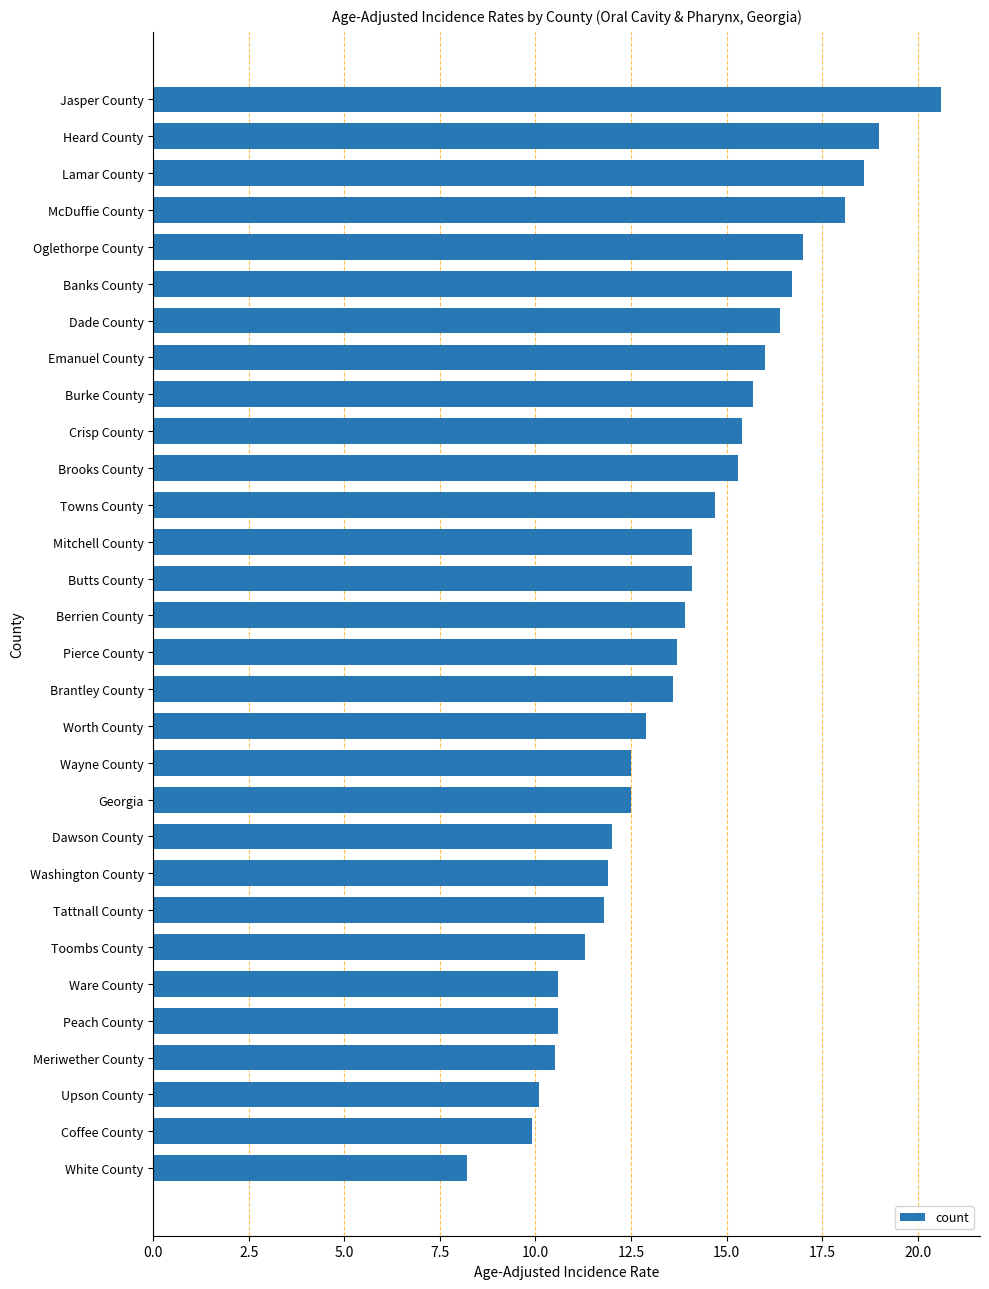

What is the average value?

13.9